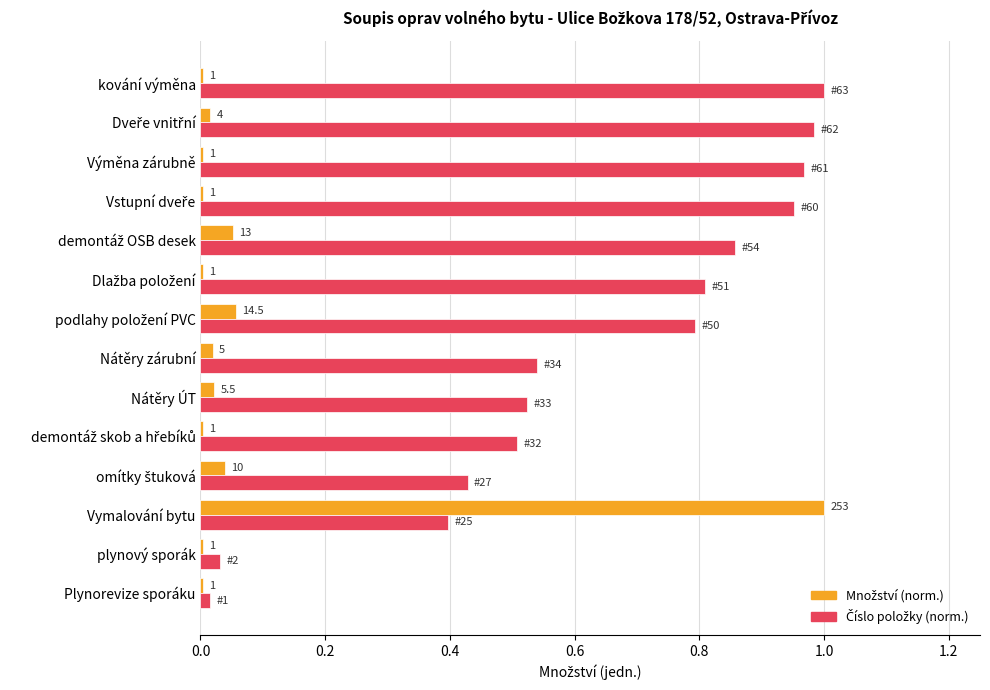

What is the maximum value shown in the chart?

1.0